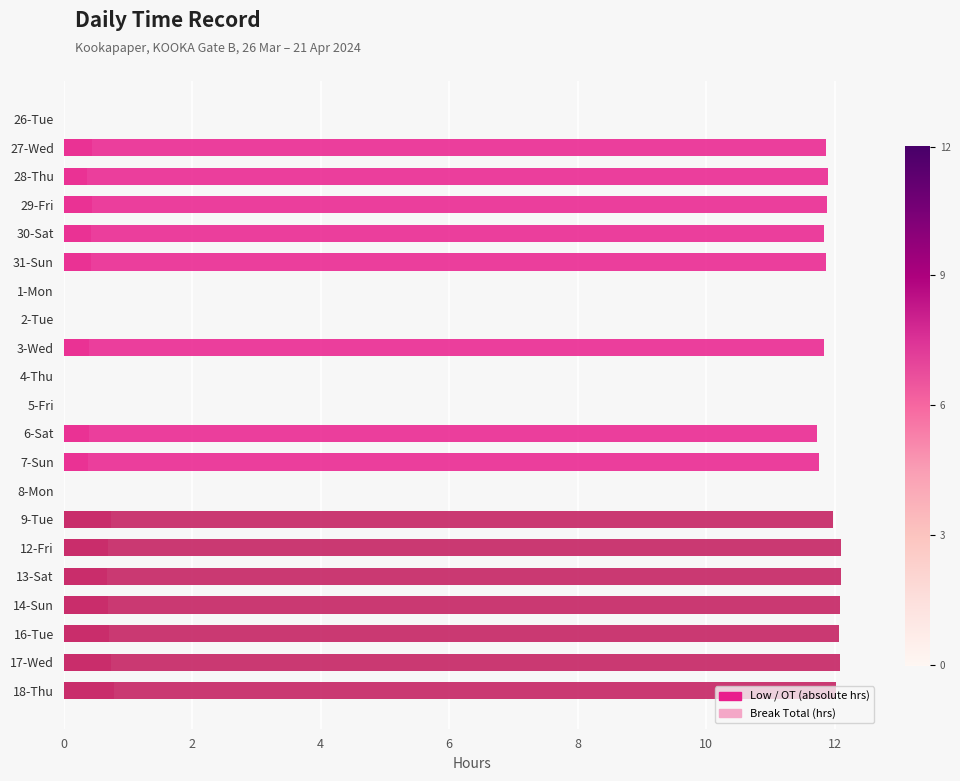

Reading left to right, what are all the values shown in this chart?

0.0	0.4	0.4	0.4	0.4	0.4	0.0	0.0	0.4	0.0	0.0	0.4	0.4	0.0	0.7	0.7	0.7	0.7	0.7	0.7	0.8